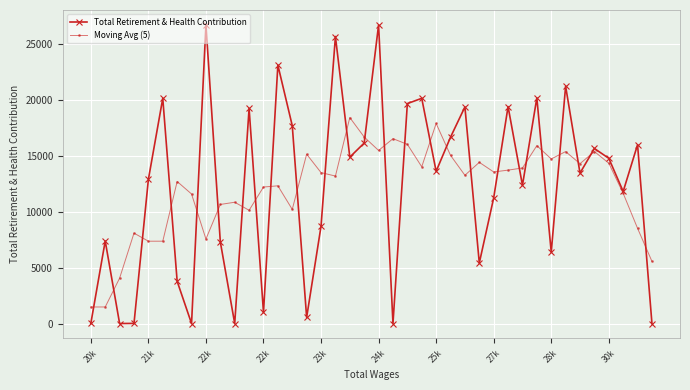

What is the highest value of the Moving Avg (5) series?

18420.8